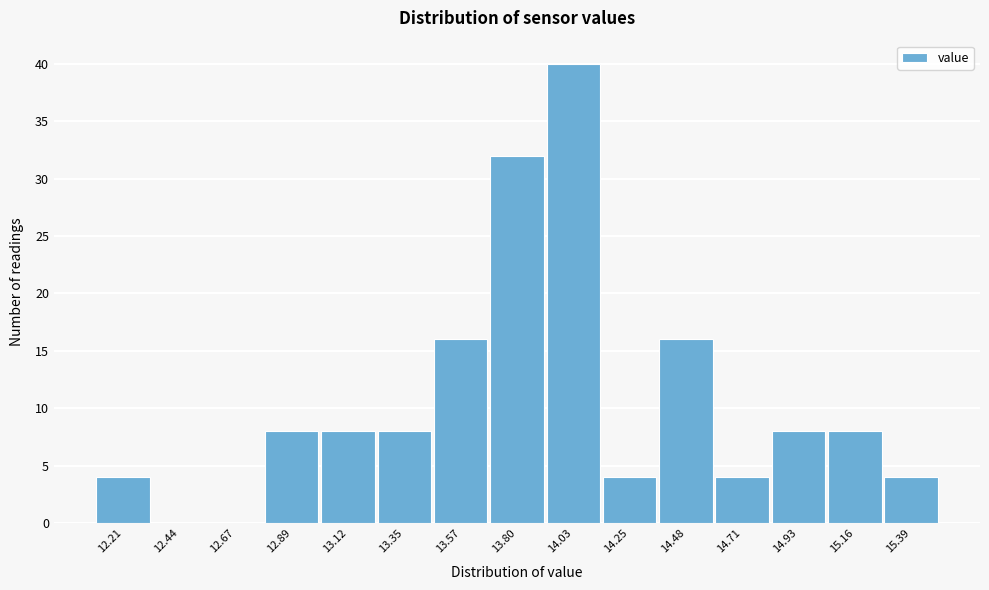

Reading left to right, transcribe this chart: for each bar, give the range it covers on the x-axis and its height. Neither the bar edges nor the heights are printed on the chart, so give them approximately, as read against the axes.

12.10 to 12.35: 4
12.35 to 12.55: 0
12.55 to 12.80: 0
12.80 to 13.00: 8
13.00 to 13.25: 8
13.25 to 13.45: 8
13.45 to 13.70: 16
13.70 to 13.90: 32
13.90 to 14.15: 40
14.15 to 14.35: 4
14.35 to 14.60: 16
14.60 to 14.80: 4
14.80 to 15.05: 8
15.05 to 15.25: 8
15.25 to 15.50: 4